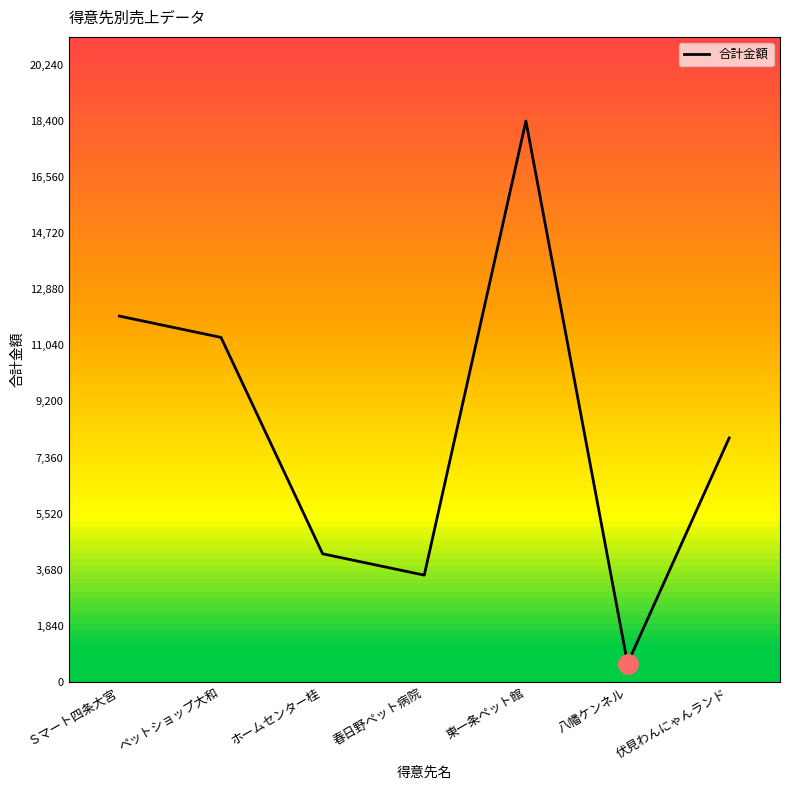

Which category has the highest value across all series?

東一条ペット館